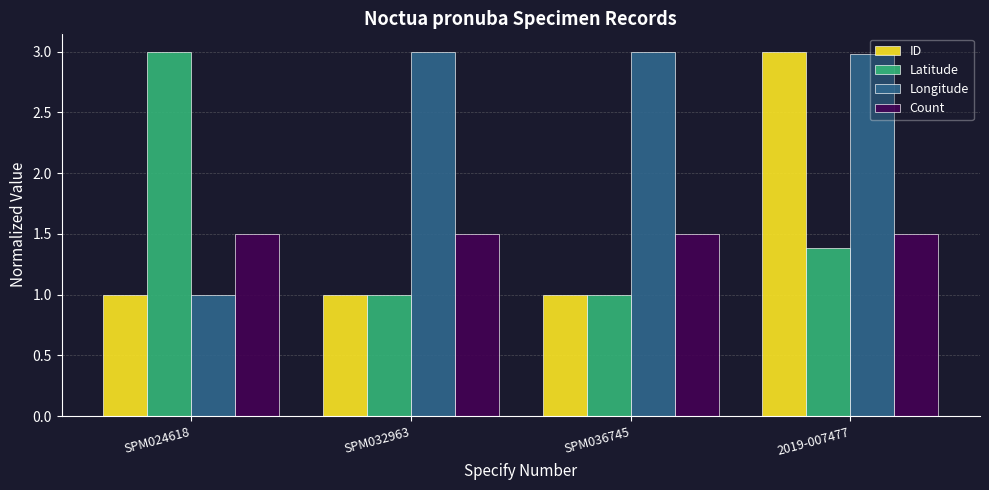

True or false: ID has a value of 0.3 at SPM024618.

False